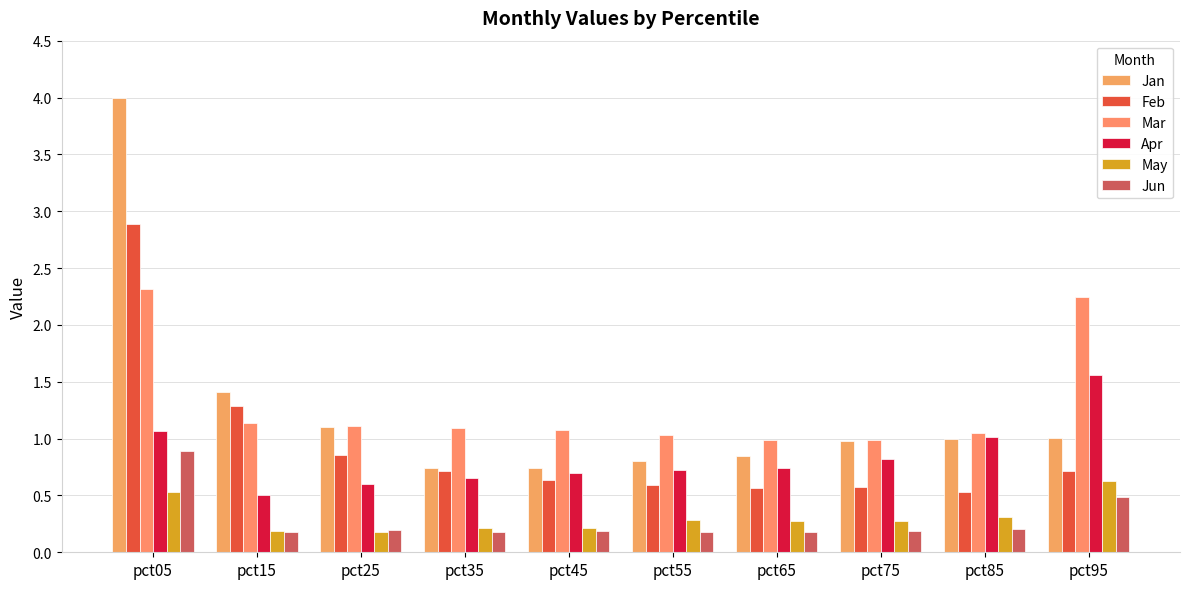

How many categories are shown in the chart?

10